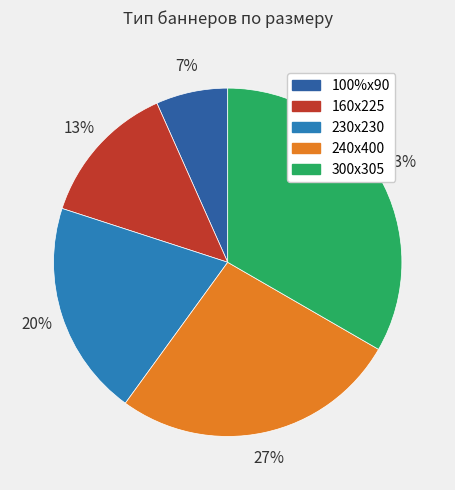

Which has a higher value, 160х225 or 230х230?

230х230